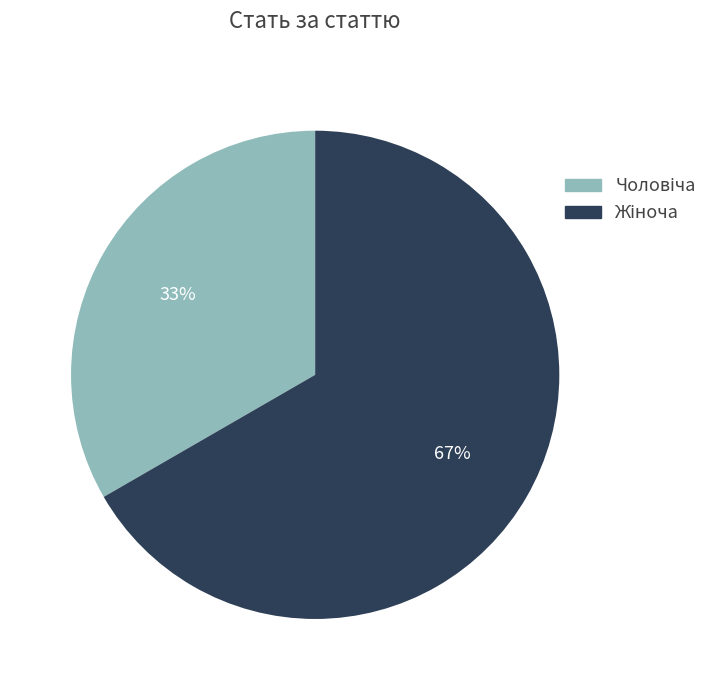

Is there a majority slice in this chart?

Yes